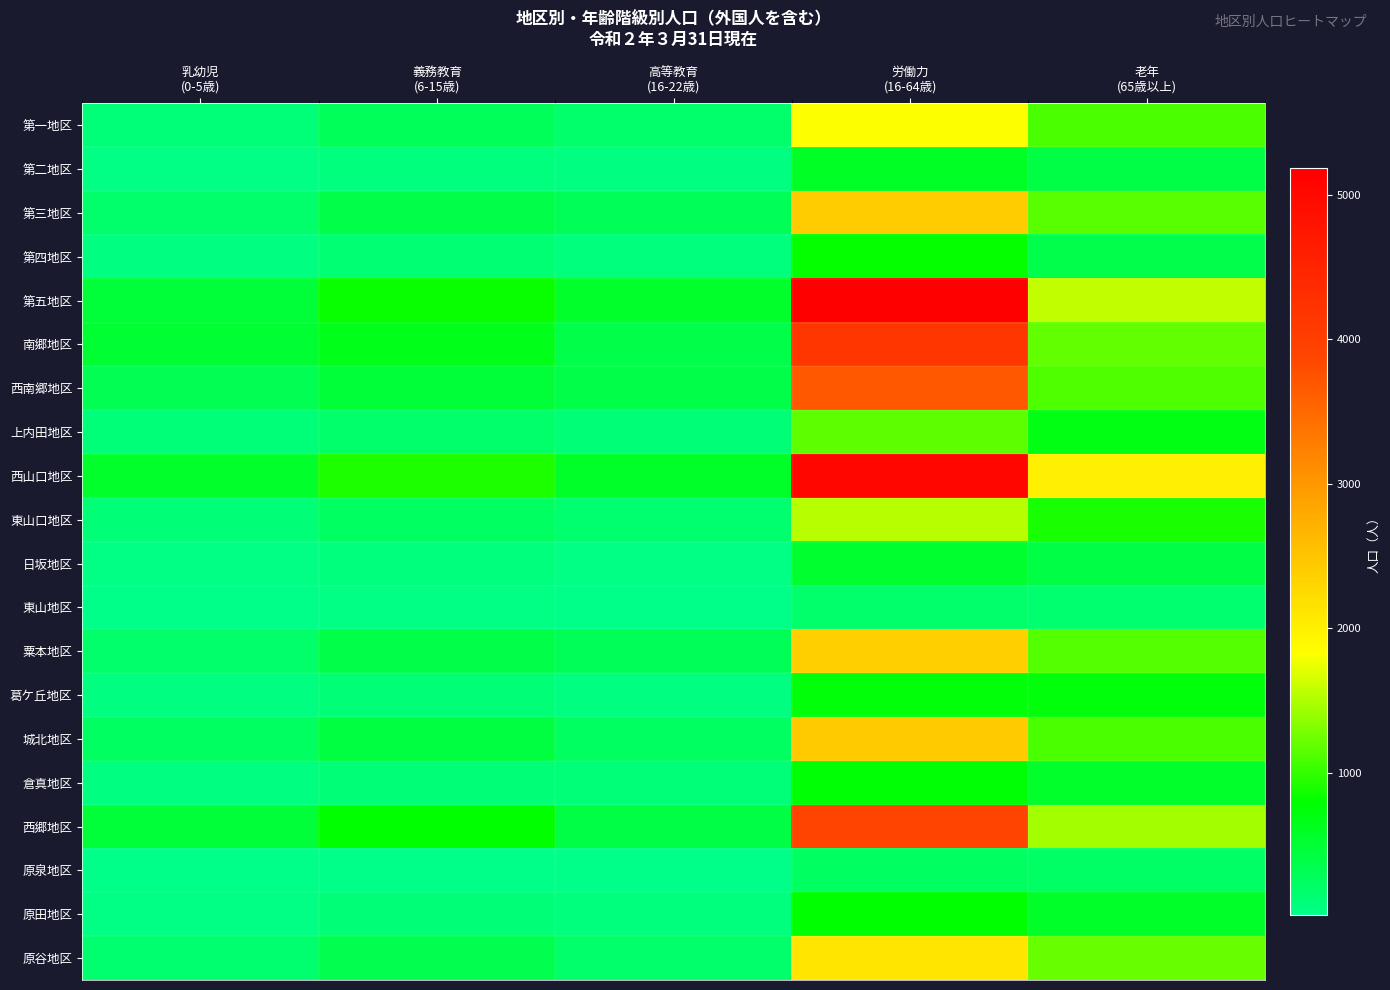

What is the total value across all series at 義務教育
(6-15歳)?

6686